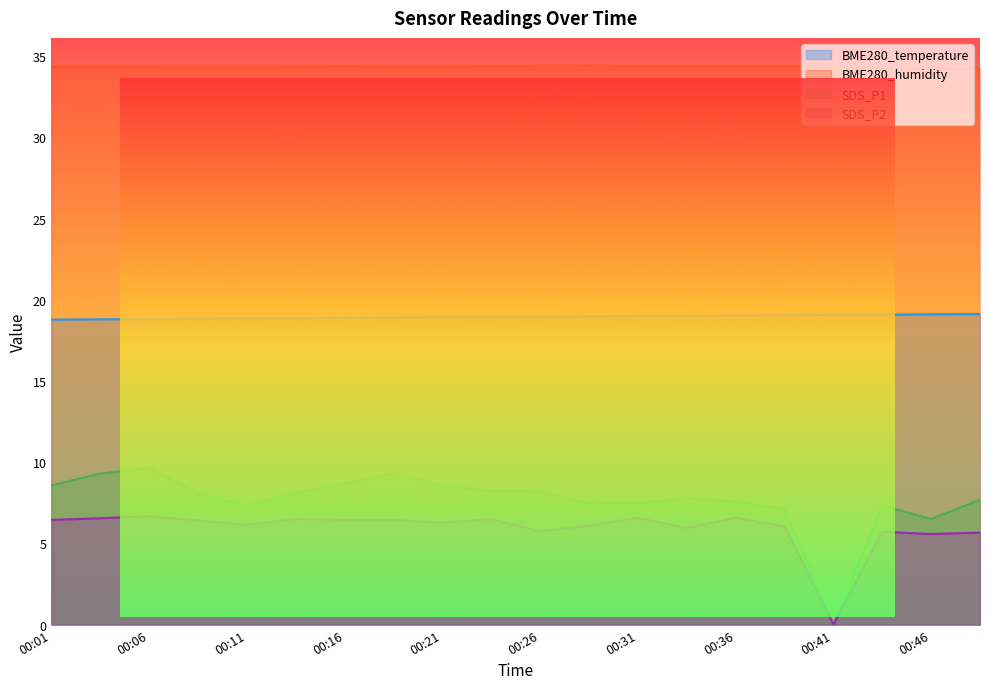

Between 00:46 and 00:06, which is larger?

00:46